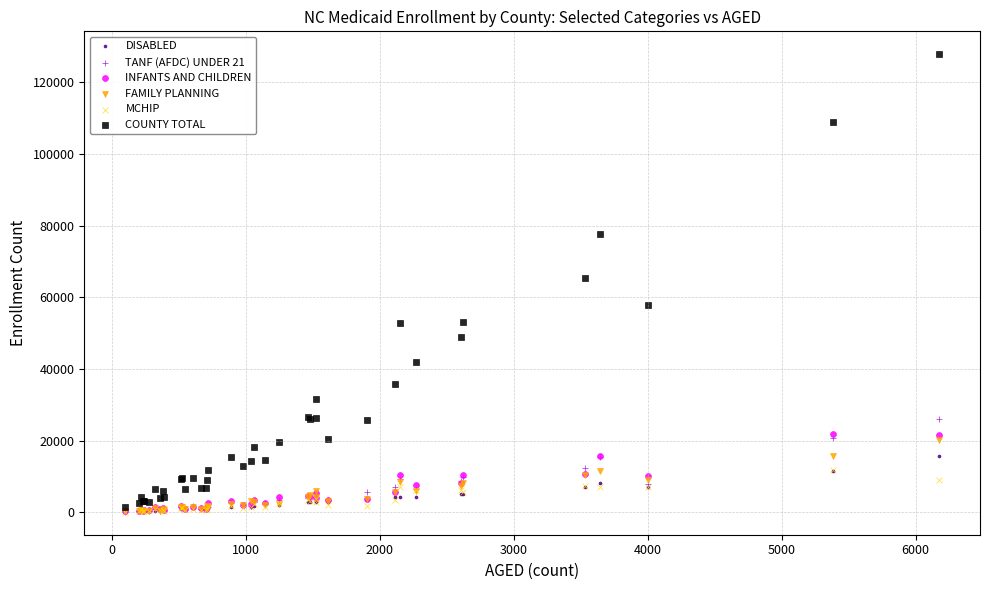

Across all series, what Y value is closest to 63968?

65408